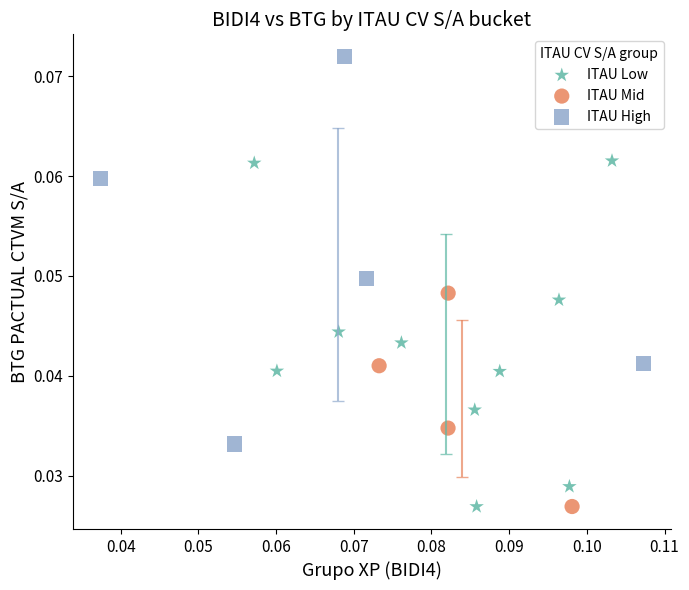

Which series has the widest spread of Y values?

ITAU High